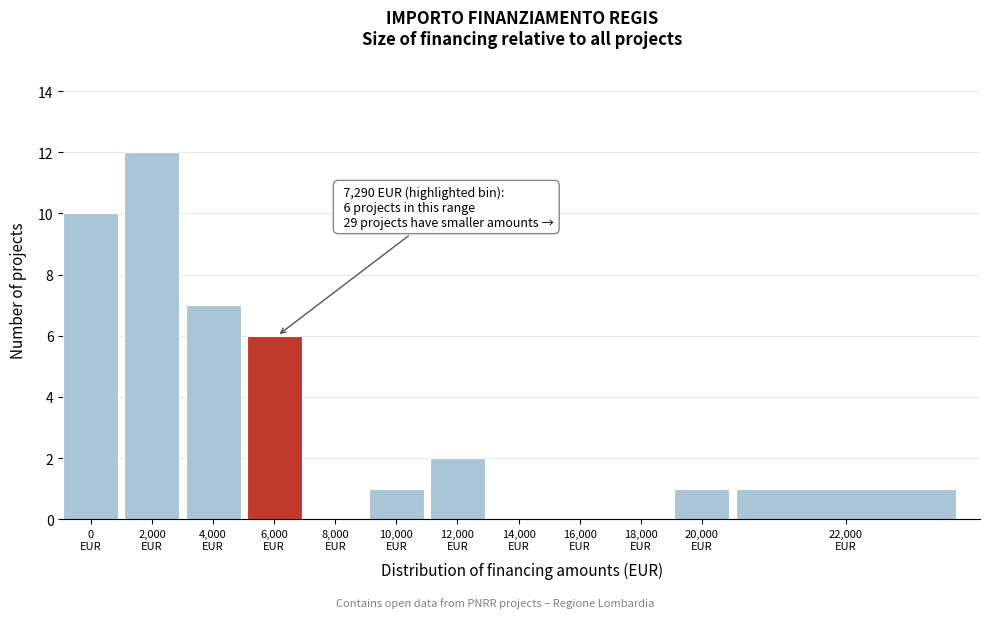

What is the greatest value displayed?

12